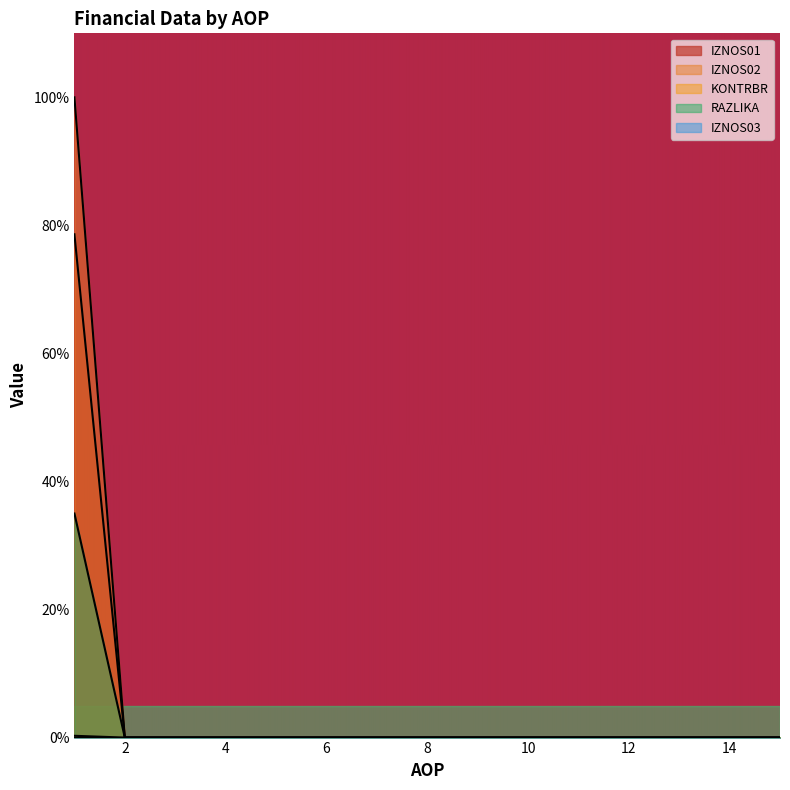

Rank the categories by KONTRBR value from lowest to highest.

2, 3, 4, 5, 6, 7, 8, 9, 10, 11, 12, 13, 14, 15, 1